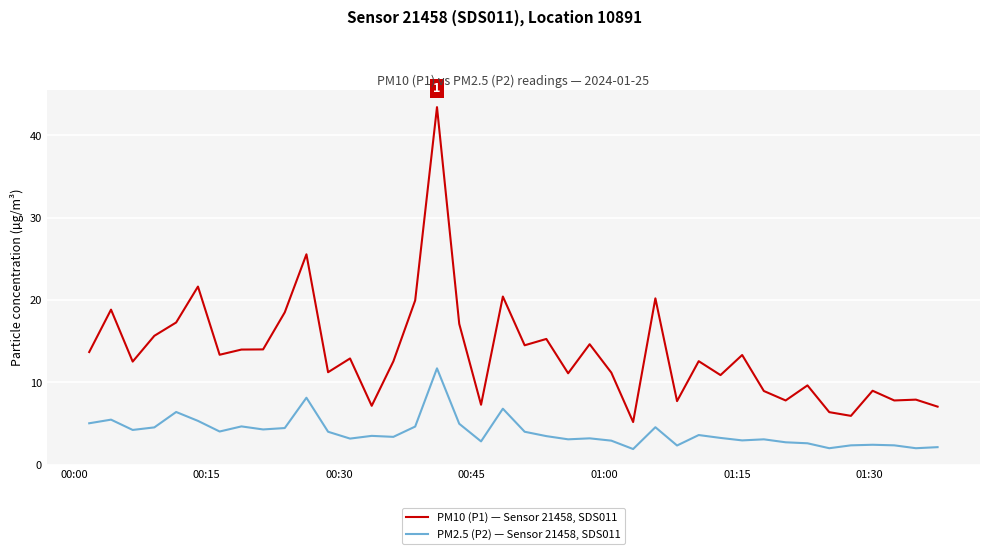

Which series has the largest total across all categories?

PM10 (P1) — Sensor 21458, SDS011